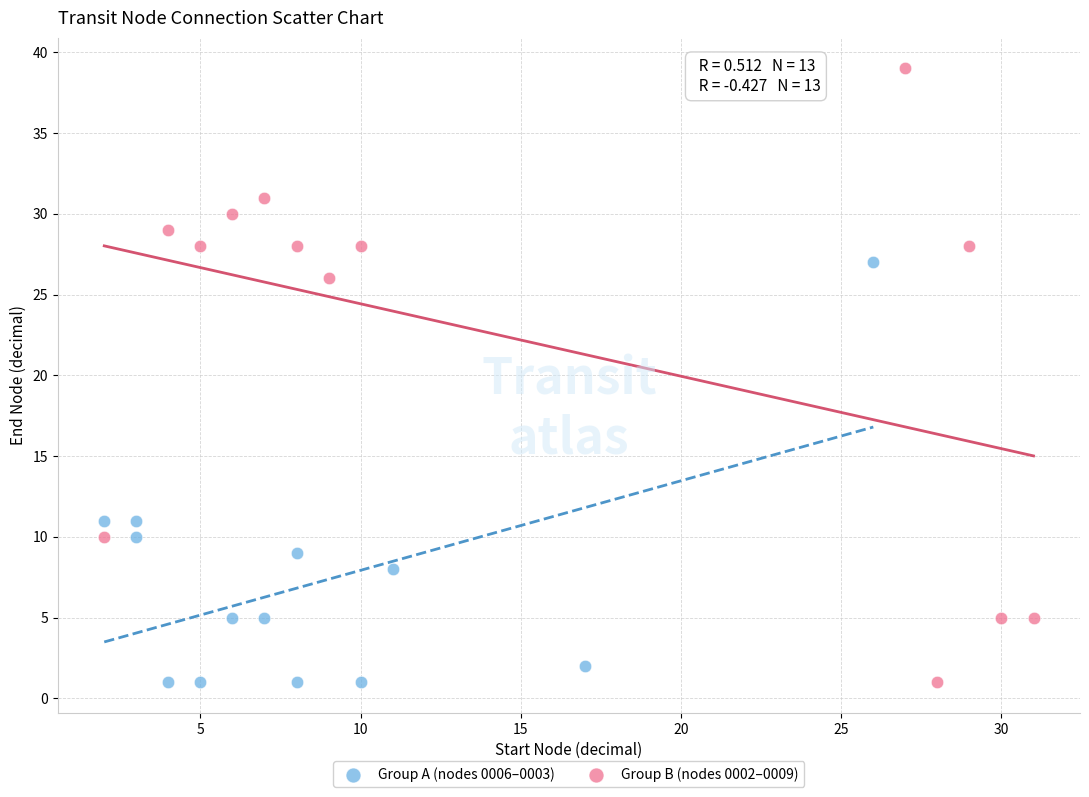

Which series contains the highest Y value?

Group B (nodes 0002–0009)